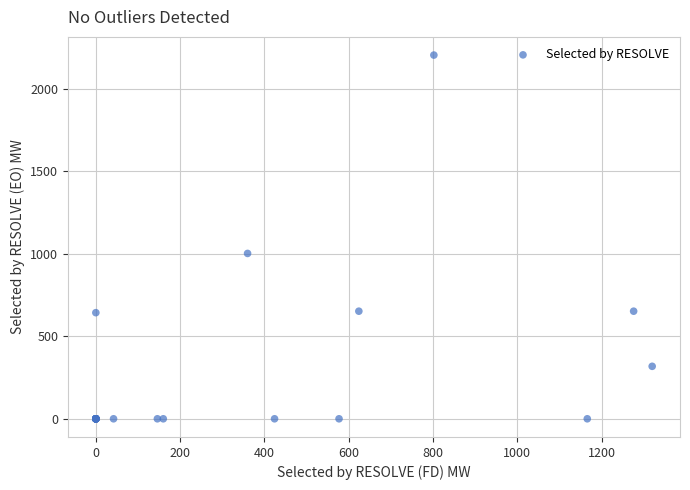

What Y value in the scatter plot is closest to 1102?

1002